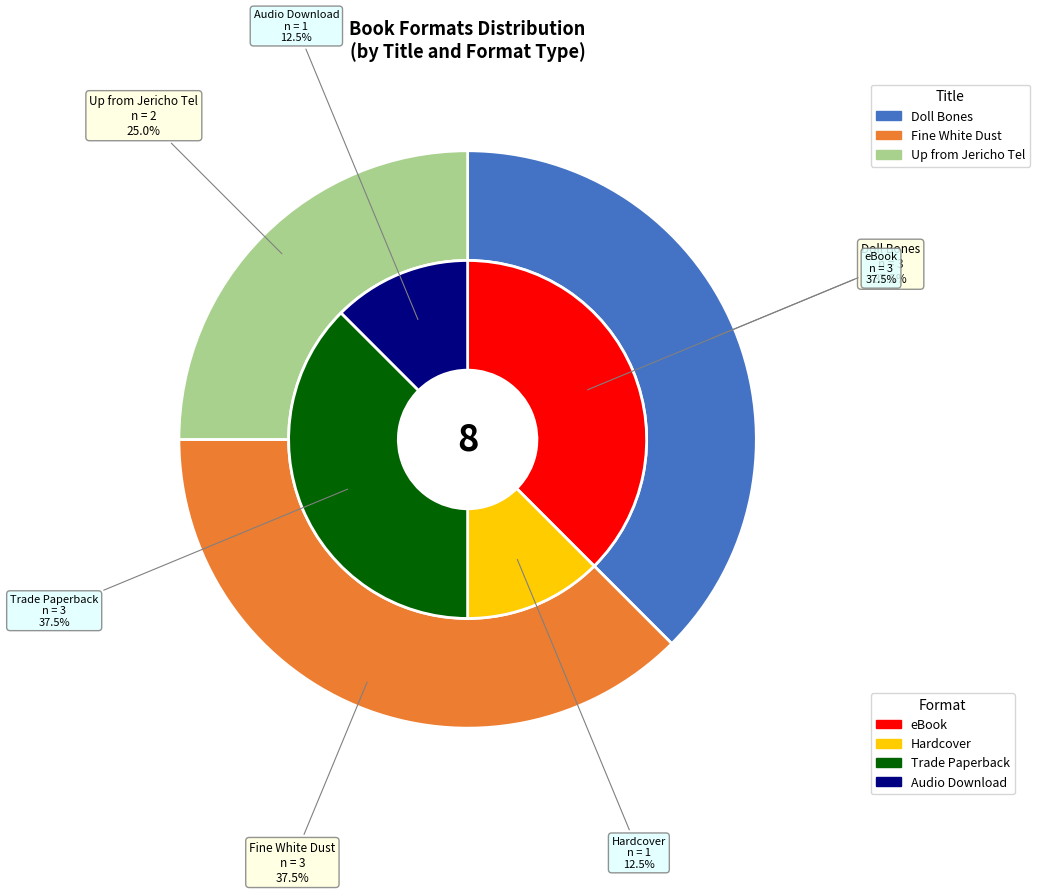

How many segments does this pie chart have?

3